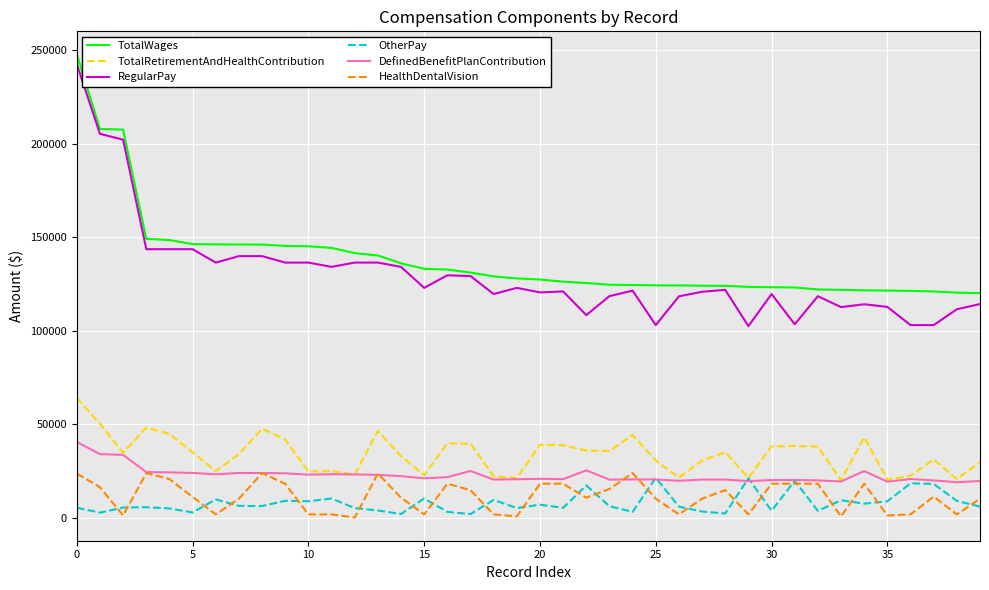

True or false: TotalWages and TotalRetirementAndHealthContribution intersect in this chart.

False